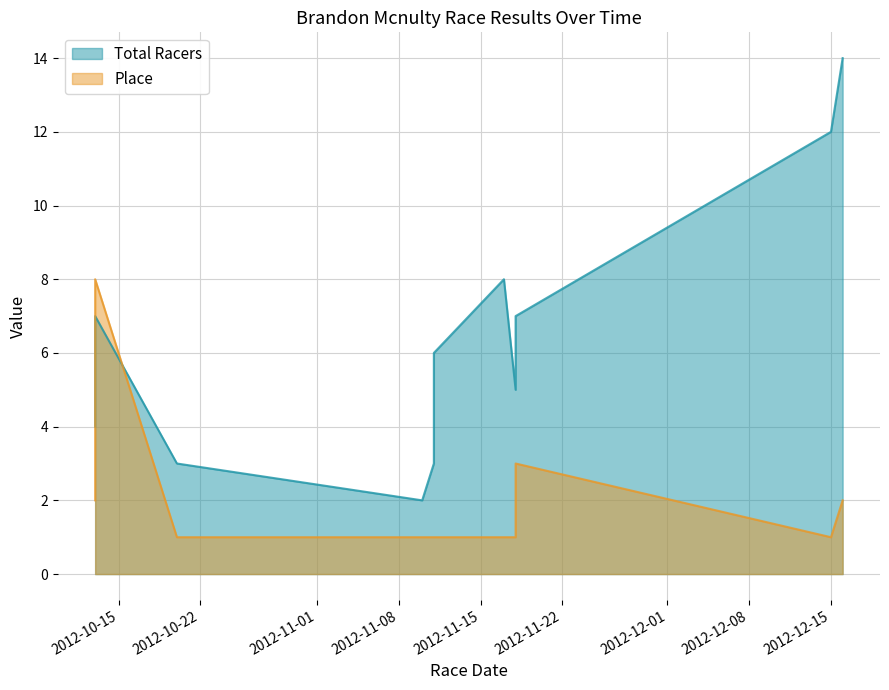

What is the difference between the maximum and minimum values in the Place series?

7